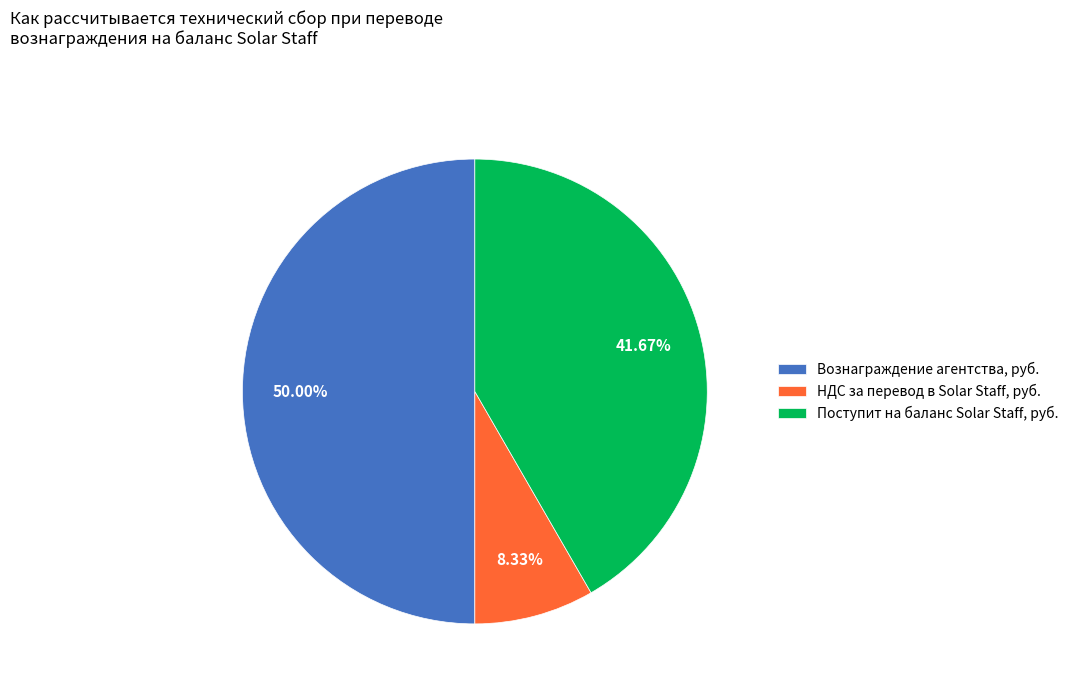

What is the smallest slice in the pie chart?

НДС за перевод в Solar Staff, руб.